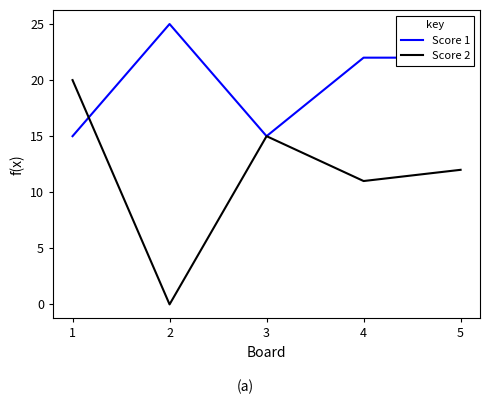

Which series has the largest range (max minus min)?

Score 2